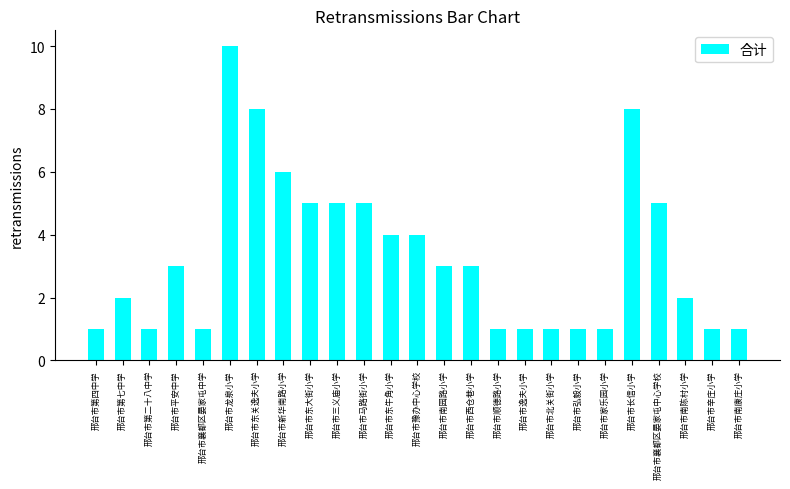

Which category has the highest value across all series?

邢台市龙泉小学